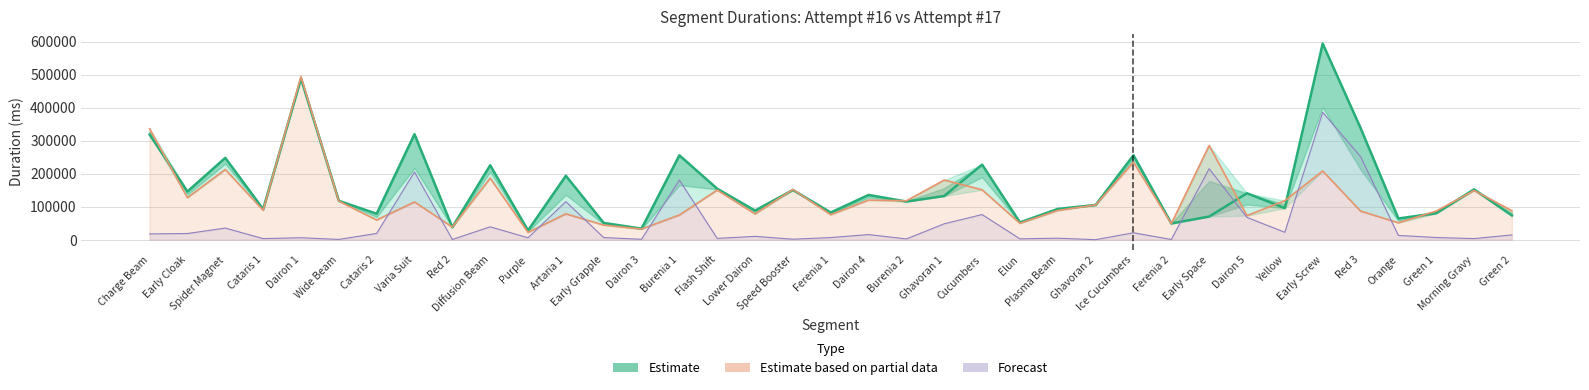

Rank the categories by Estimate value from lowest to highest.

Purple, Dairon 3, Red 2, Ferenia 2, Early Grapple, Elun, Orange, Early Space, Green 2, Cataris 2, Green 1, Ferenia 1, Lower Dairon, Cataris 1, Plasma Beam, Yellow, Ghavoran 2, Burenia 2, Wide Beam, Ghavoran 1, Dairon 4, Dairon 5, Early Cloak, Speed Booster, Morning Gravy, Flash Shift, Artaria 1, Diffusion Beam, Cucumbers, Spider Magnet, Burenia 1, Ice Cucumbers, Charge Beam, Varia Suit, Red 3, Dairon 1, Early Screw